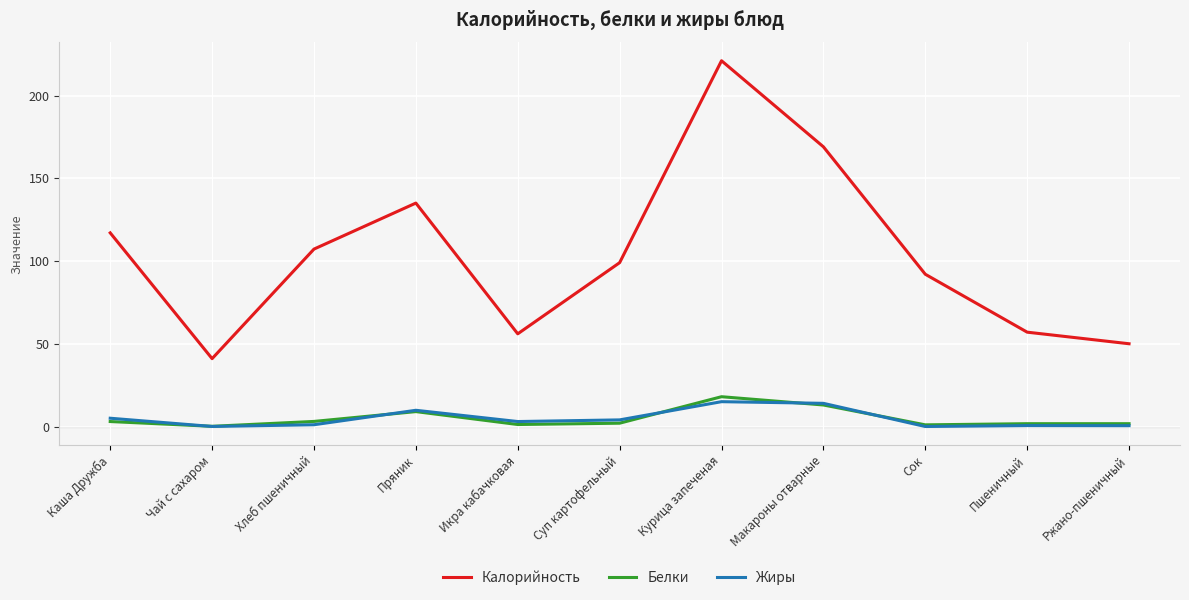

Is it true that Жиры equals 0.0 at Чай с сахаром?

True